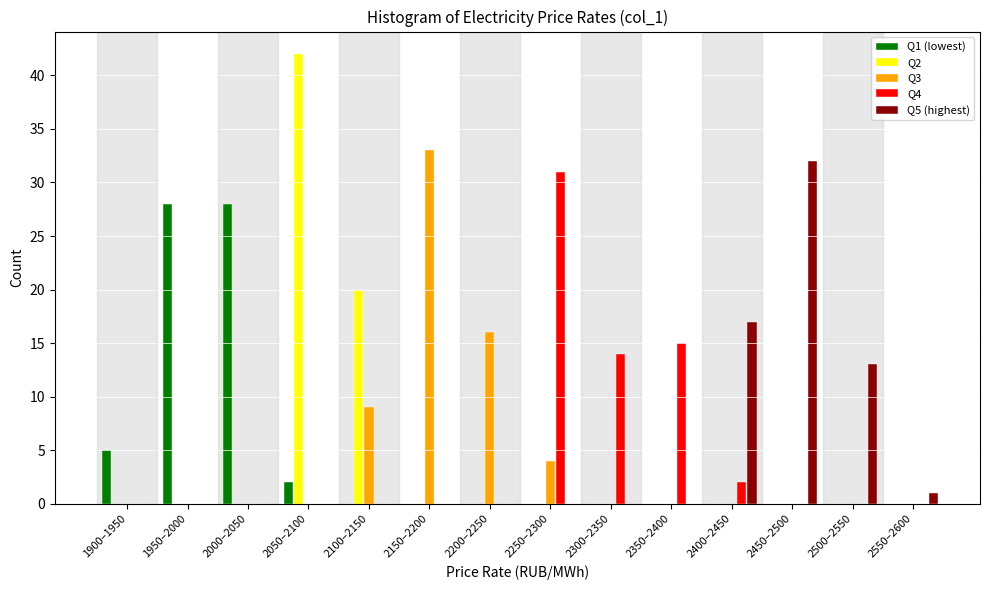

What is the total value across all series at 2250–2300?

35